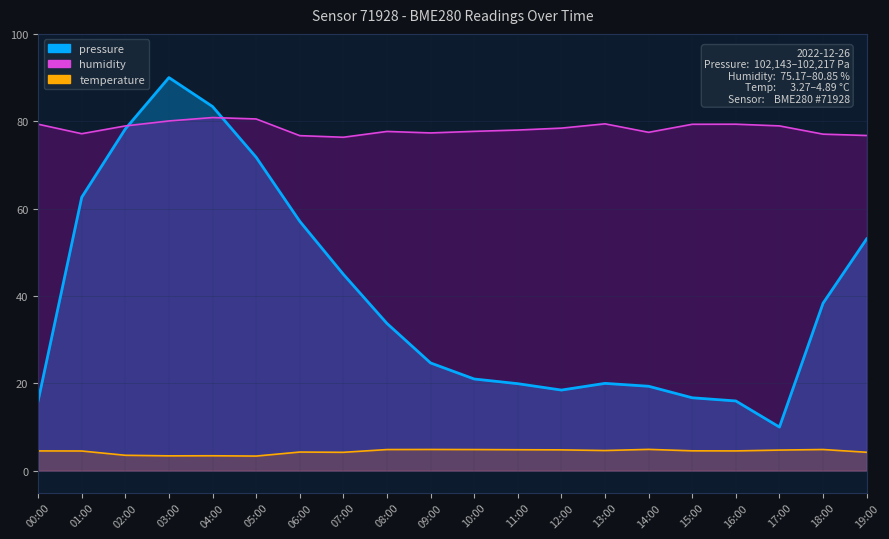

True or false: humidity has a value of 114.3 at 17:00.

False